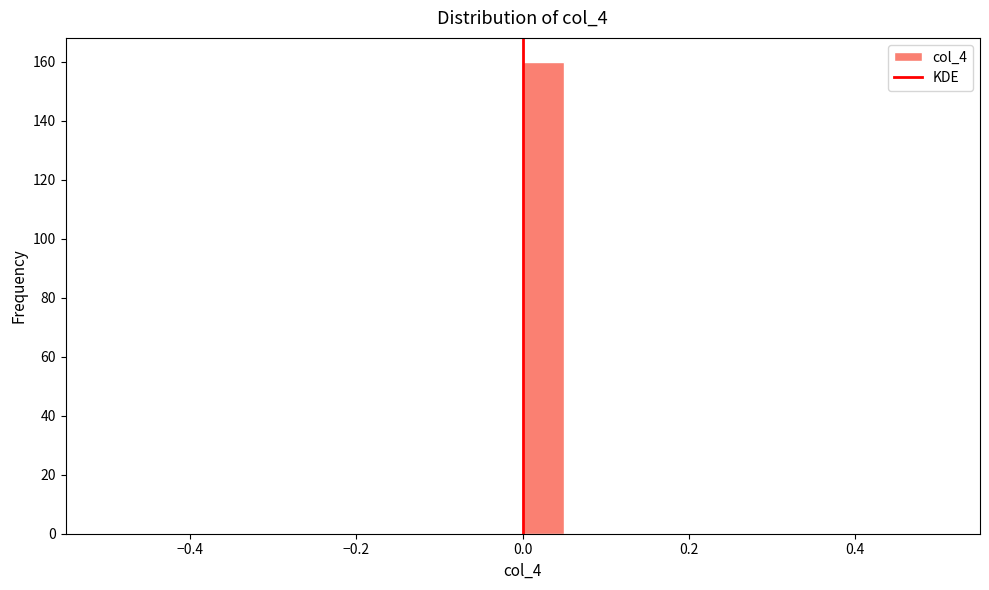

Around what value on the x-axis is the tallest bar? Give the approximate position of its centre, as read against the axis.

0.02